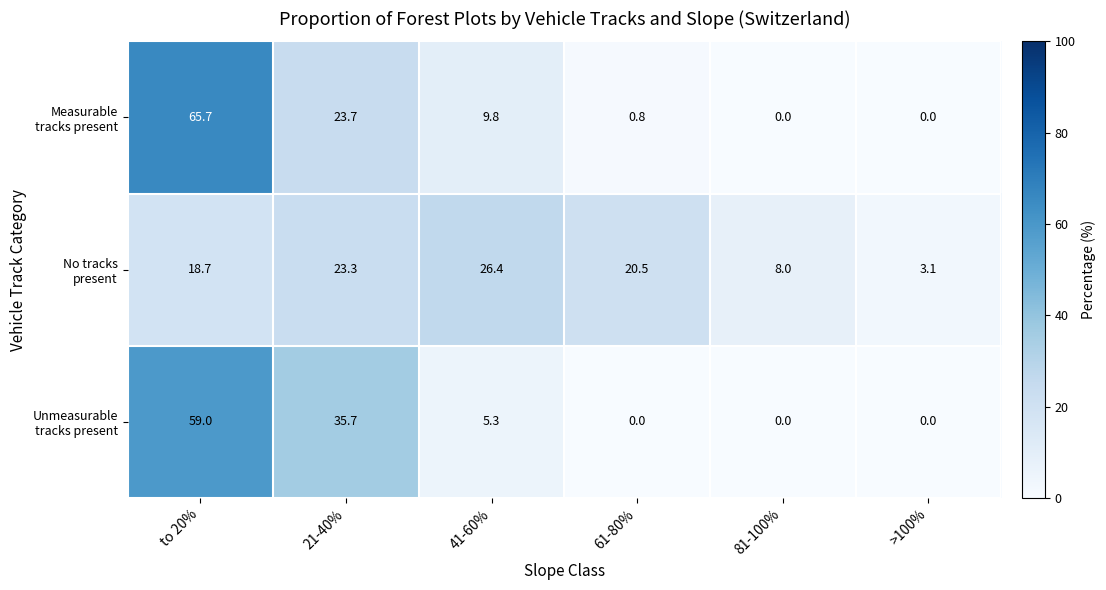

Which category has the highest value across all series?

to 20%